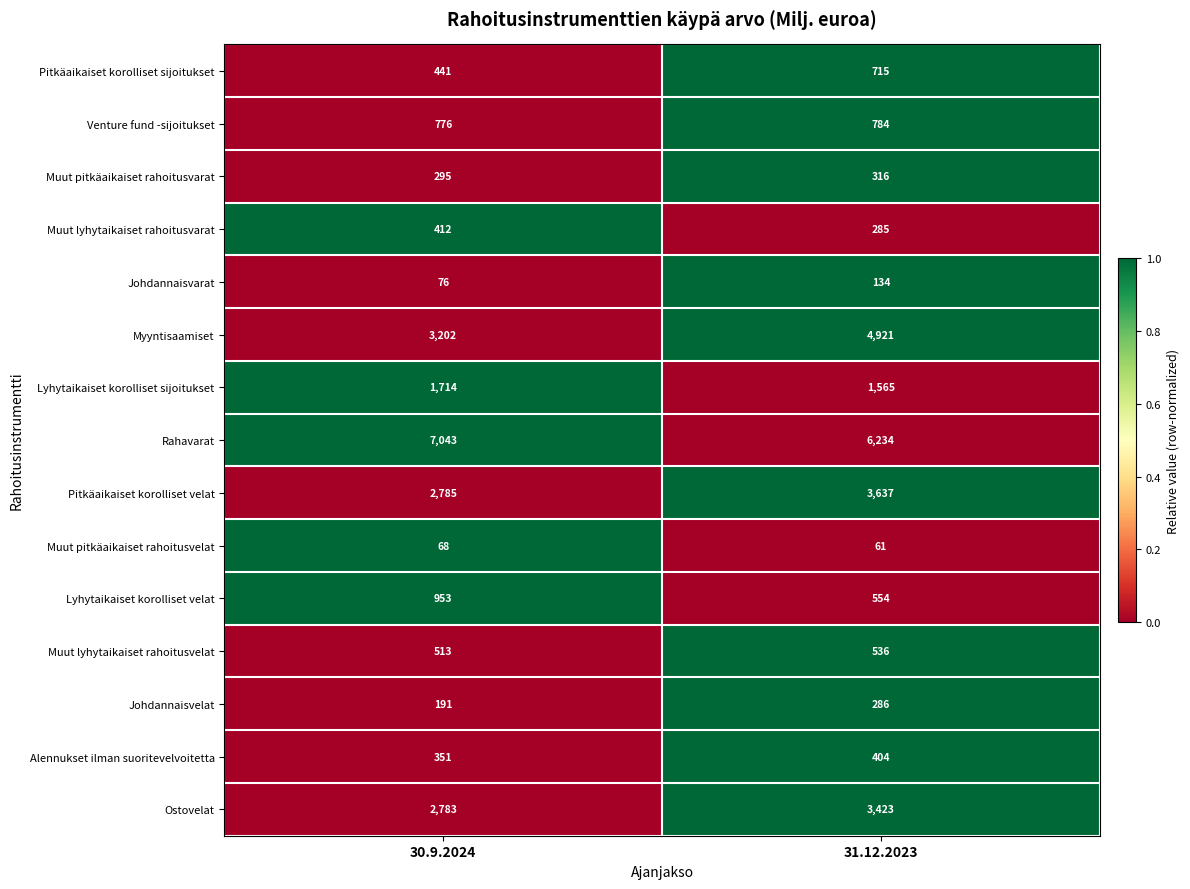

Reading left to right, extract all data points from this chart.

Pitkäaikaiset korolliset sijoitukset: 30.9.2024=441	31.12.2023=715
Venture fund -sijoitukset: 30.9.2024=776	31.12.2023=784
Muut pitkäaikaiset rahoitusvarat: 30.9.2024=295	31.12.2023=316
Muut lyhytaikaiset rahoitusvarat: 30.9.2024=412	31.12.2023=285
Johdannaisvarat: 30.9.2024=76	31.12.2023=134
Myyntisaamiset: 30.9.2024=3202	31.12.2023=4921
Lyhytaikaiset korolliset sijoitukset: 30.9.2024=1714	31.12.2023=1565
Rahavarat: 30.9.2024=7043	31.12.2023=6234
Pitkäaikaiset korolliset velat: 30.9.2024=2785	31.12.2023=3637
Muut pitkäaikaiset rahoitusvelat: 30.9.2024=68	31.12.2023=61
Lyhytaikaiset korolliset velat: 30.9.2024=953	31.12.2023=554
Muut lyhytaikaiset rahoitusvelat: 30.9.2024=513	31.12.2023=536
Johdannaisvelat: 30.9.2024=191	31.12.2023=286
Alennukset ilman suoritevelvoitetta: 30.9.2024=351	31.12.2023=404
Ostovelat: 30.9.2024=2783	31.12.2023=3423